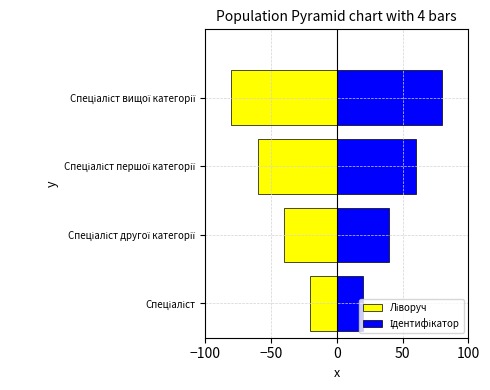

How many data points in Ліворуч are less than -40?

2